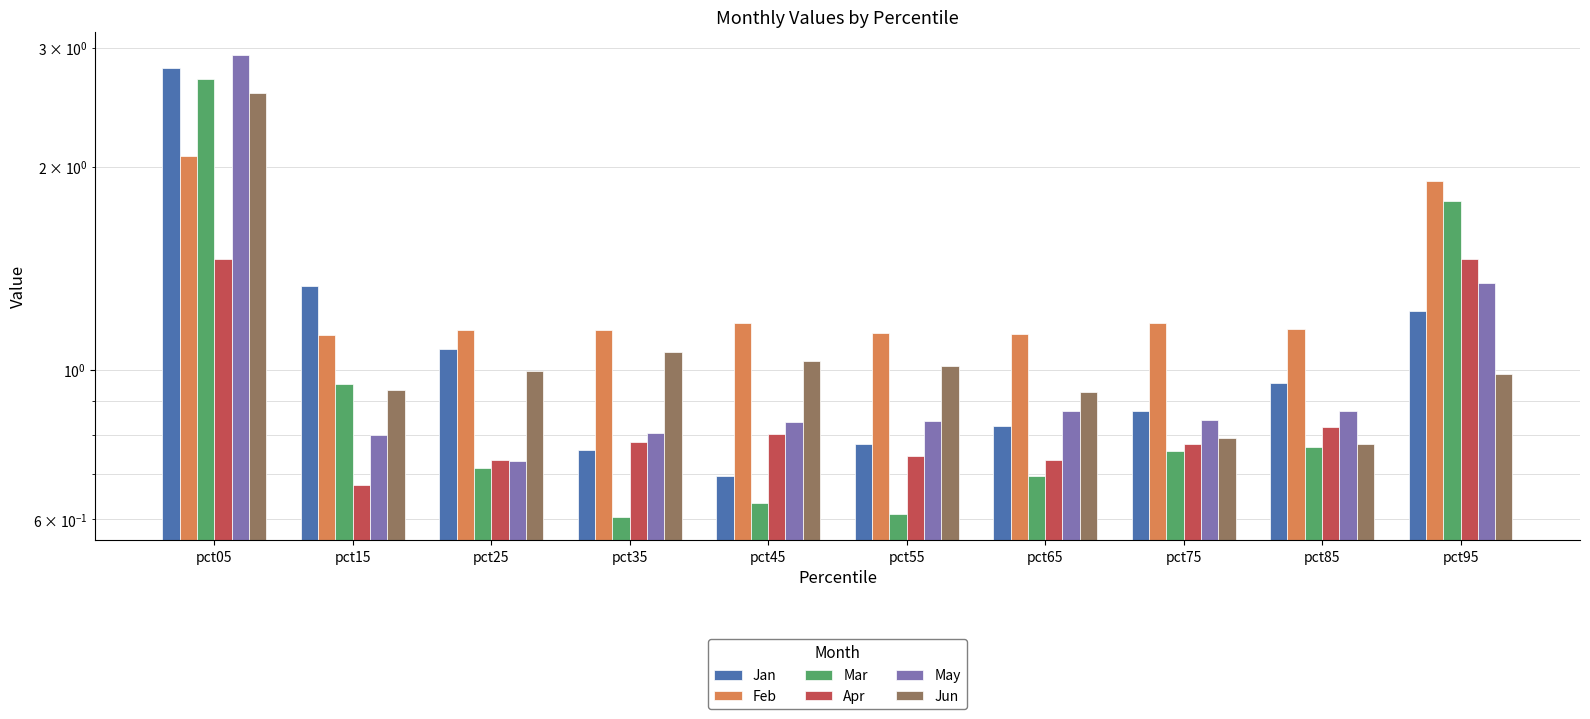

Reading left to right, list all the values displayed in this chart.

Jan: 2.8	1.3	1.1	0.8	0.7	0.8	0.8	0.9	1.0	1.2
Feb: 2.1	1.1	1.1	1.1	1.2	1.1	1.1	1.2	1.1	1.9
Mar: 2.7	1.0	0.7	0.6	0.6	0.6	0.7	0.8	0.8	1.8
Apr: 1.5	0.7	0.7	0.8	0.8	0.7	0.7	0.8	0.8	1.5
May: 2.9	0.8	0.7	0.8	0.8	0.8	0.9	0.8	0.9	1.3
Jun: 2.6	0.9	1.0	1.1	1.0	1.0	0.9	0.8	0.8	1.0